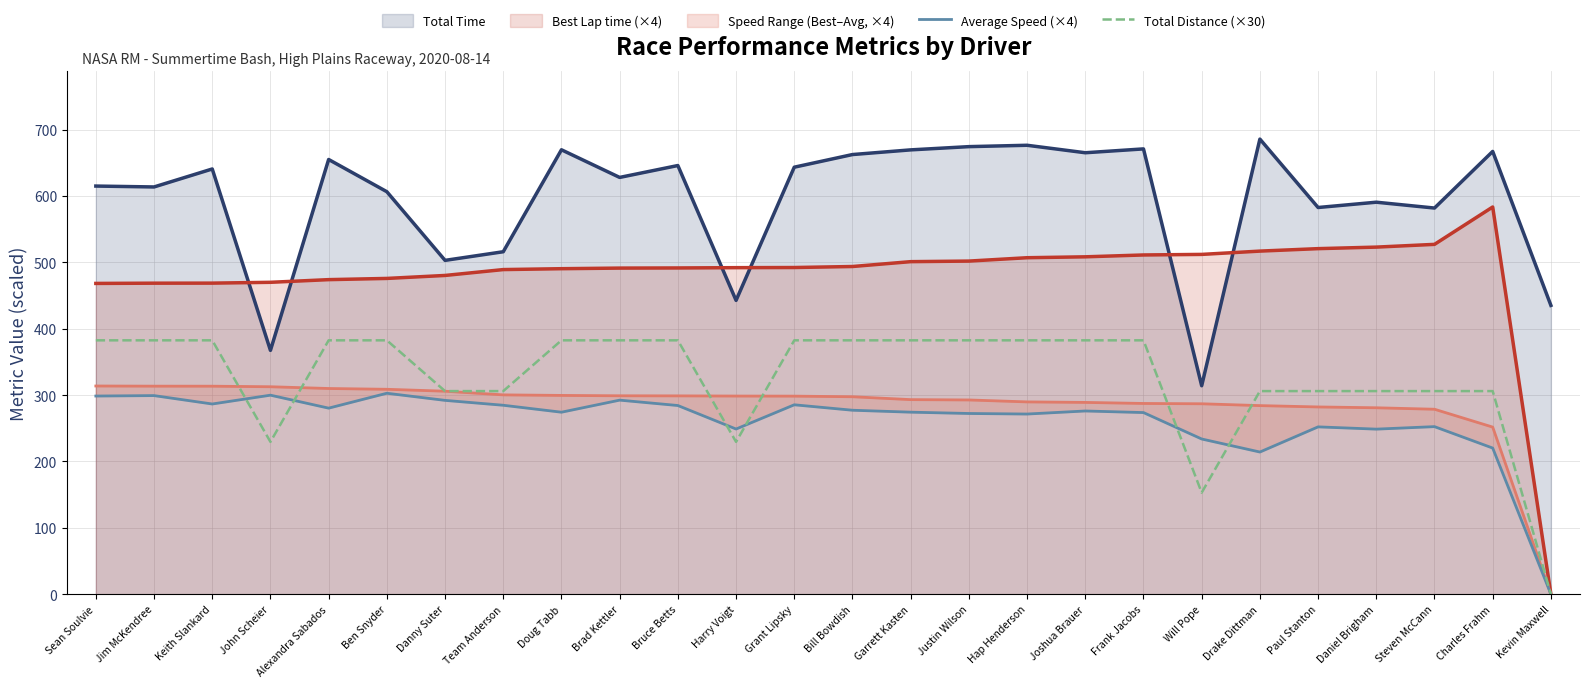

In Total Distance (×30), how many points are lower than both neighbors (excluding endpoints)?

3